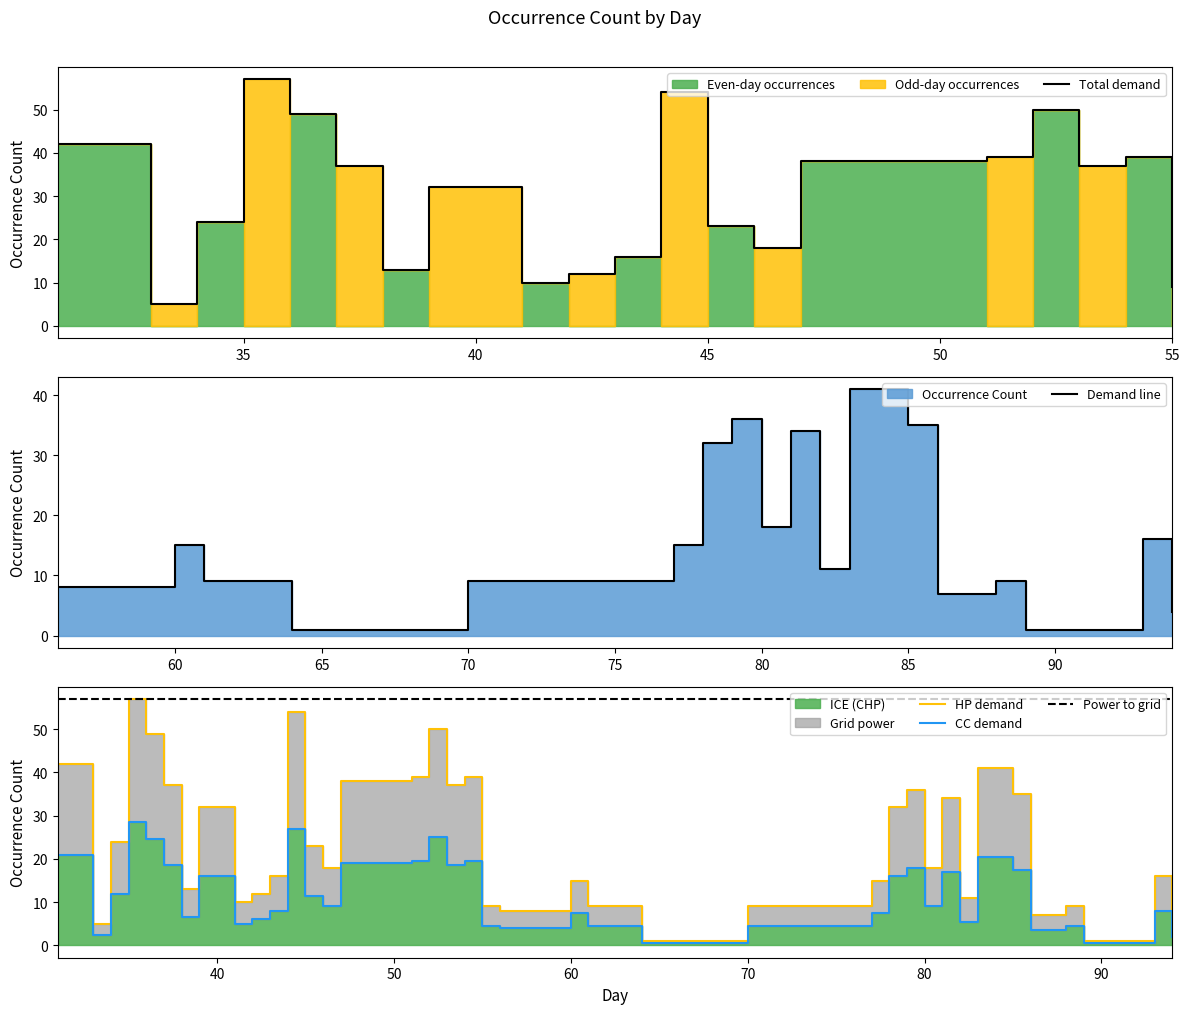

Where does the data first go above 37?

31